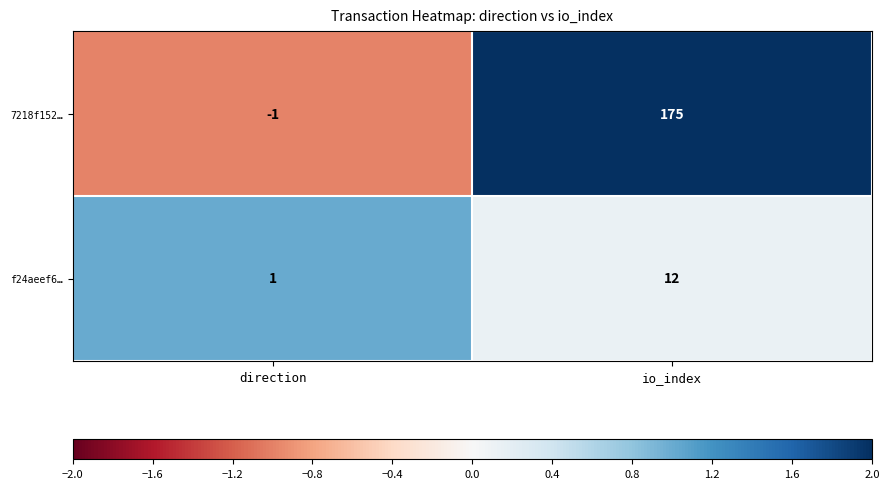

How many values in 7218f152… are above zero?

1